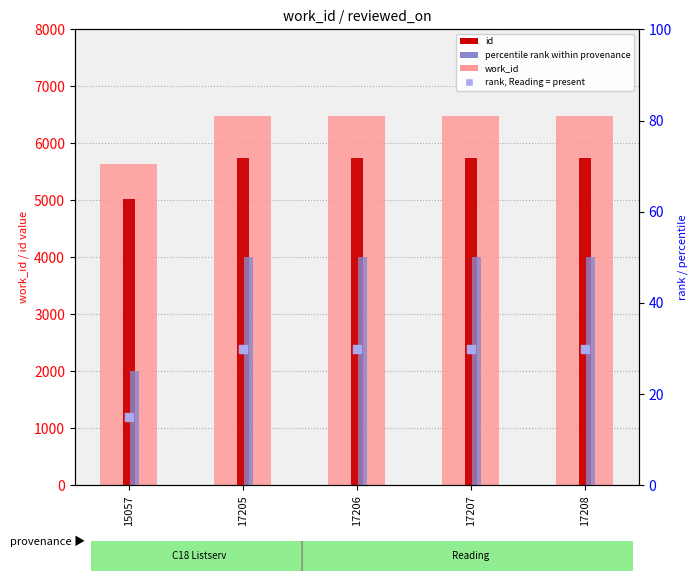

What is the total value across all series at 17205?

12288.0